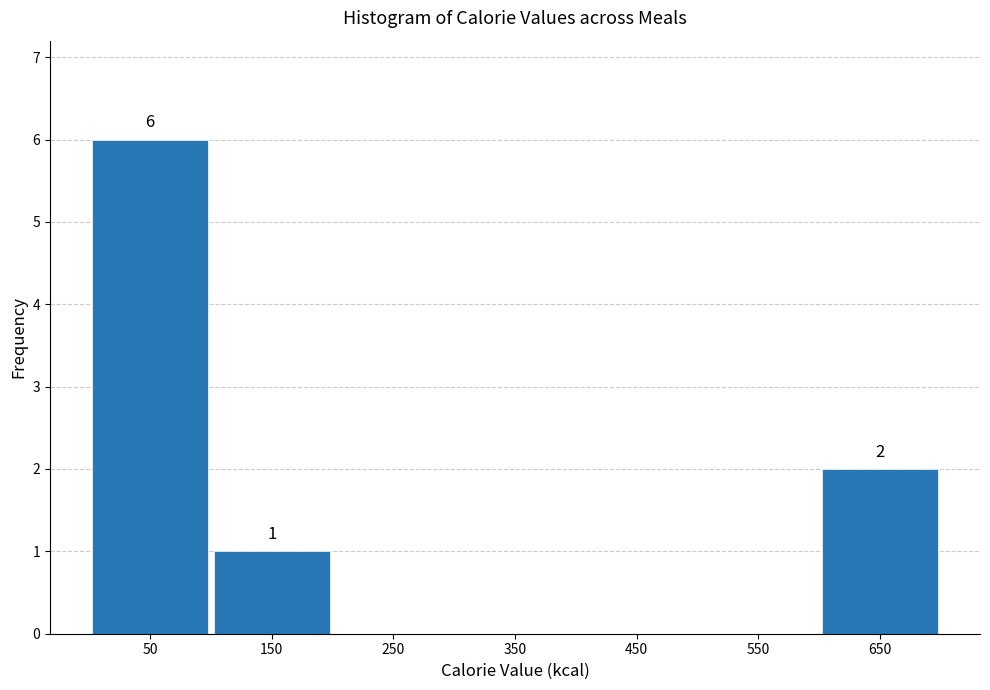

Over which range of the x-axis is the bar tallest?

0 to 100